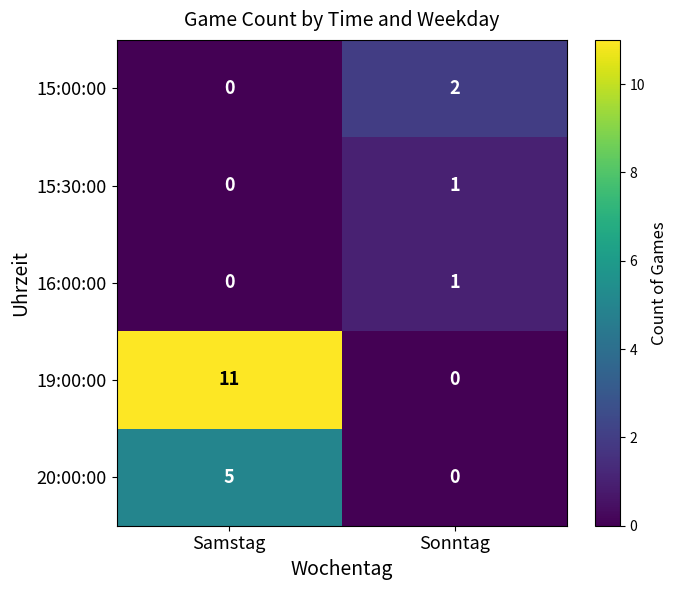

Which series has the largest total across all categories?

19:00:00